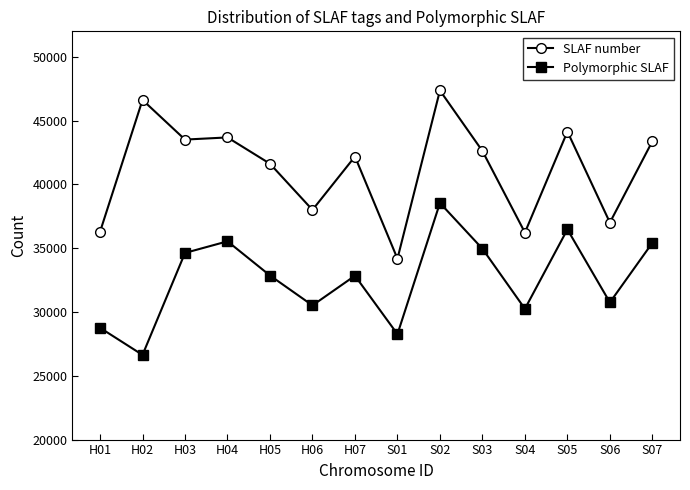

How many interior local peaks does the Polymorphic SLAF series have?

4